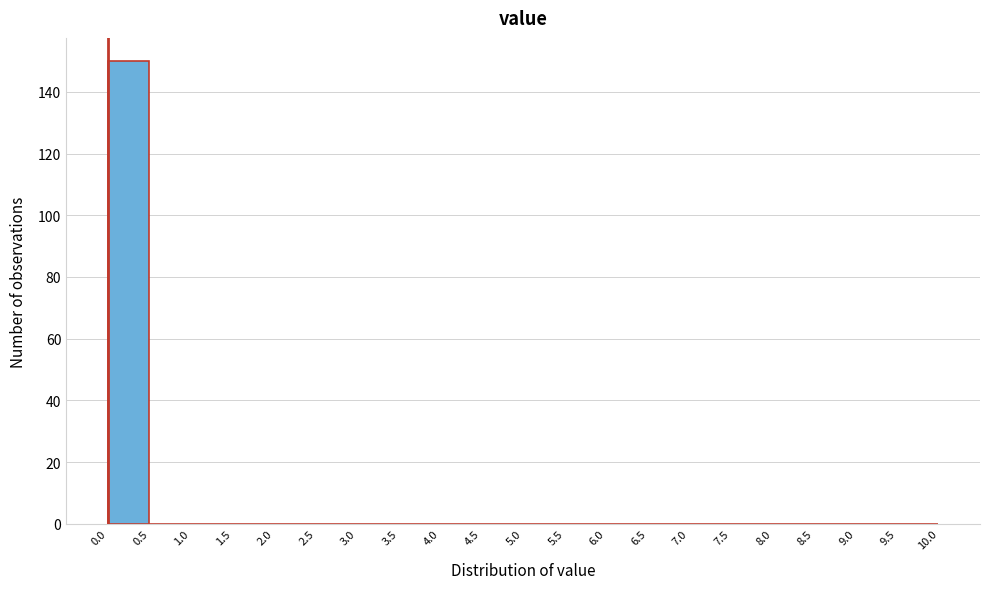

Over which range of the x-axis is the bar tallest?

0.0 to 0.5